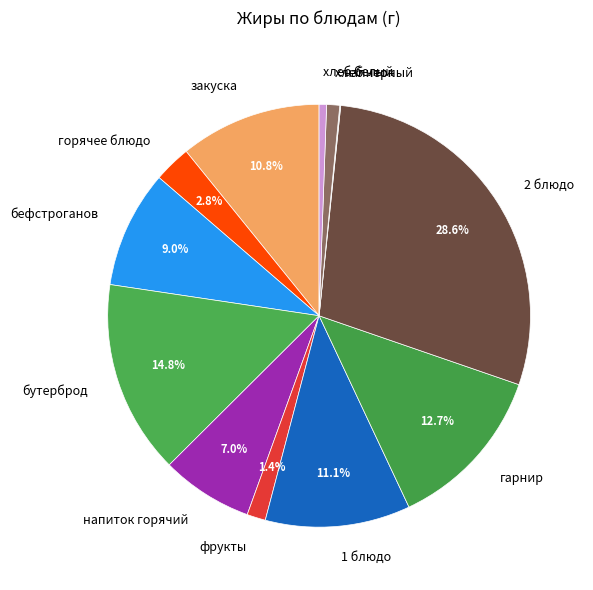

Between бутерброд and закуска, which is larger?

бутерброд